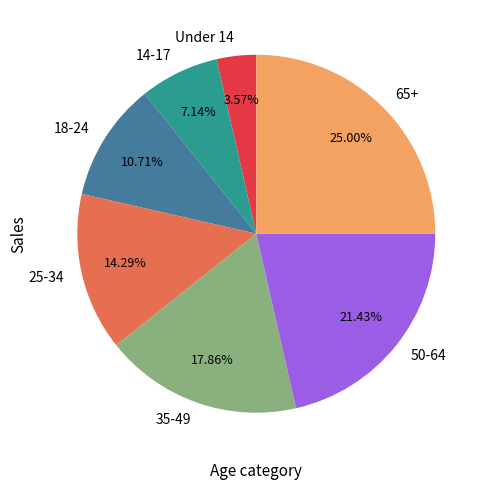

Rank the categories by value from highest to lowest.

65+, 50-64, 35-49, 25-34, 18-24, 14-17, Under 14